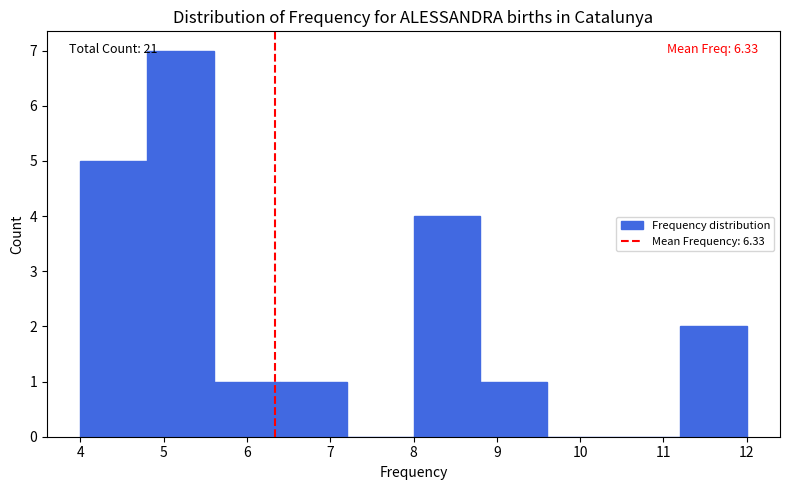

Which range on the x-axis has the tallest bar?

4.8 to 5.6